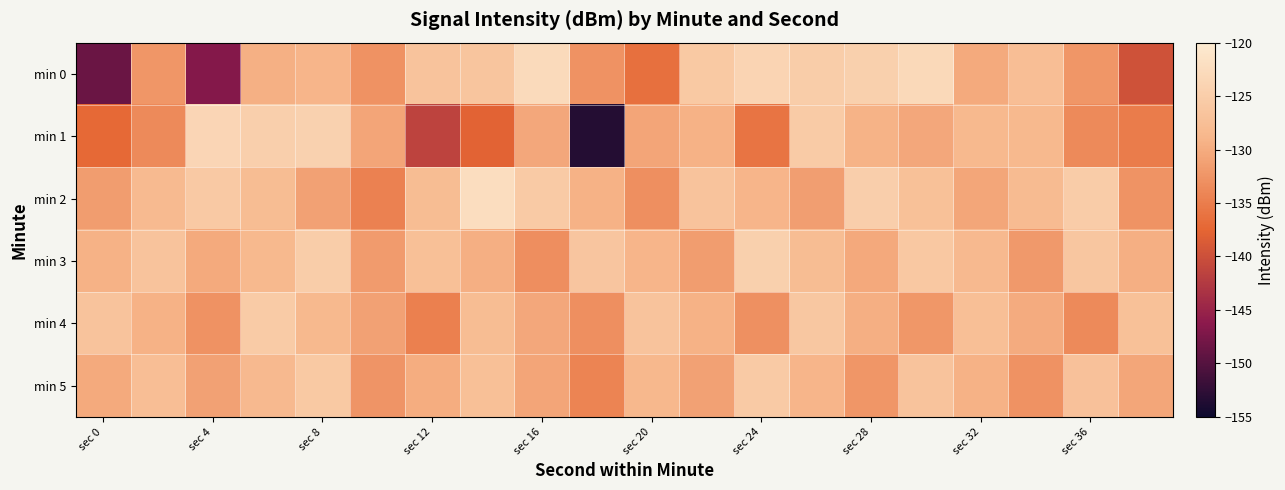

Rank the series by their maximum value, from lowest to highest.

min 5, min 4, min 3, min 1, min 0, min 2